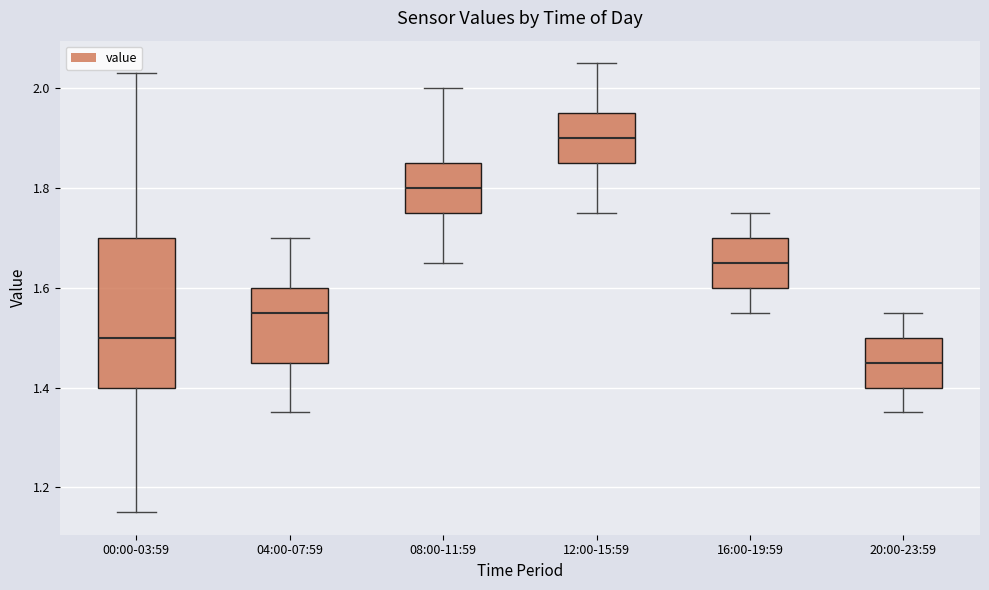

Which box's median line is the lowest?

20:00-23:59